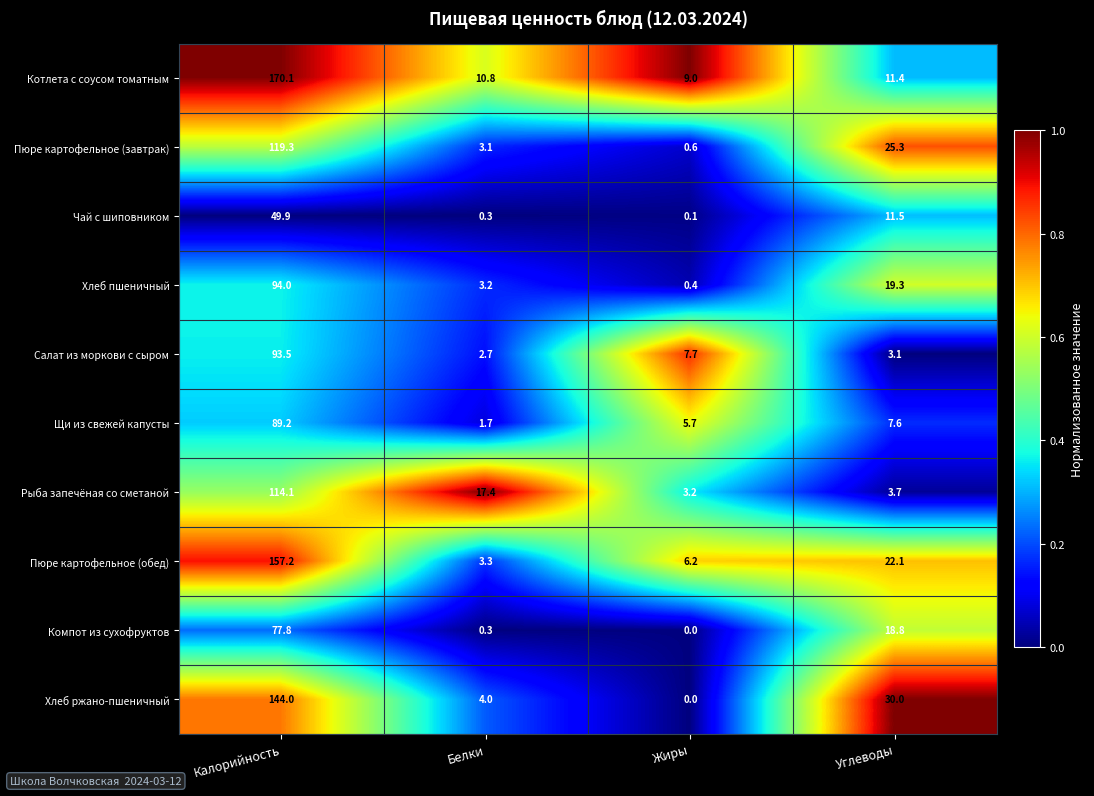

Is it true that Чай с шиповником equals 4.2 at Углеводы?

False